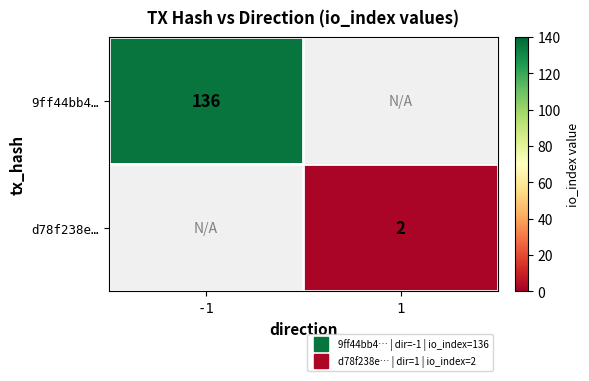

Count the number of categories in the chart.

2